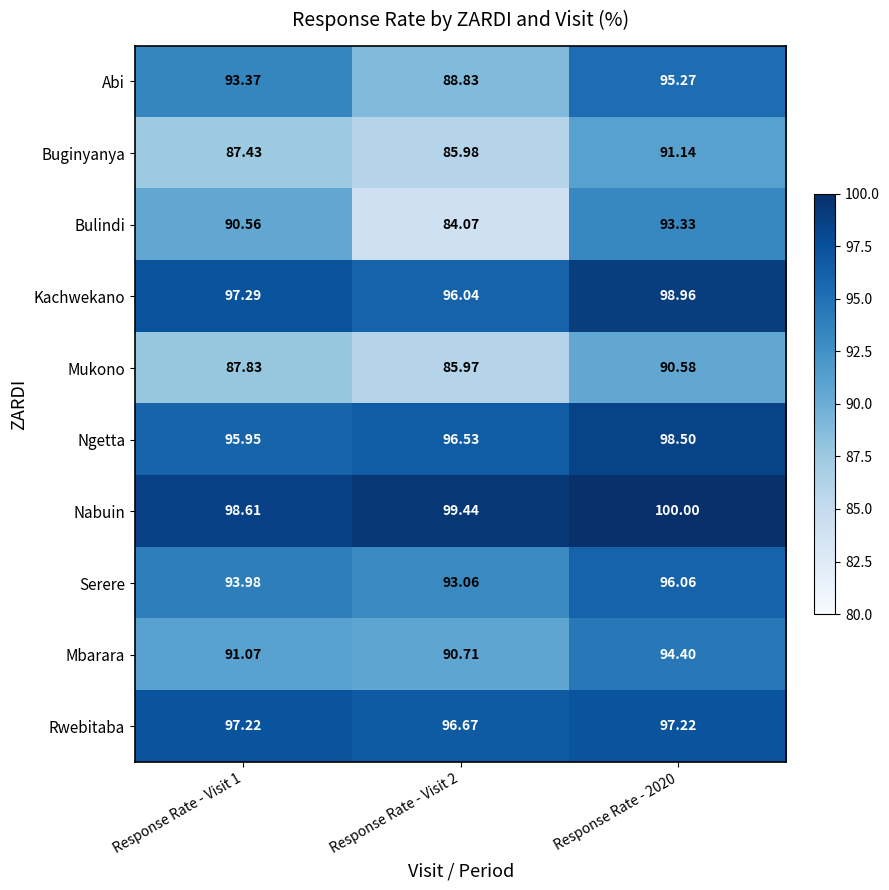

List the series in order of their peak value, lowest first.

Mukono, Buginyanya, Bulindi, Mbarara, Abi, Serere, Rwebitaba, Ngetta, Kachwekano, Nabuin